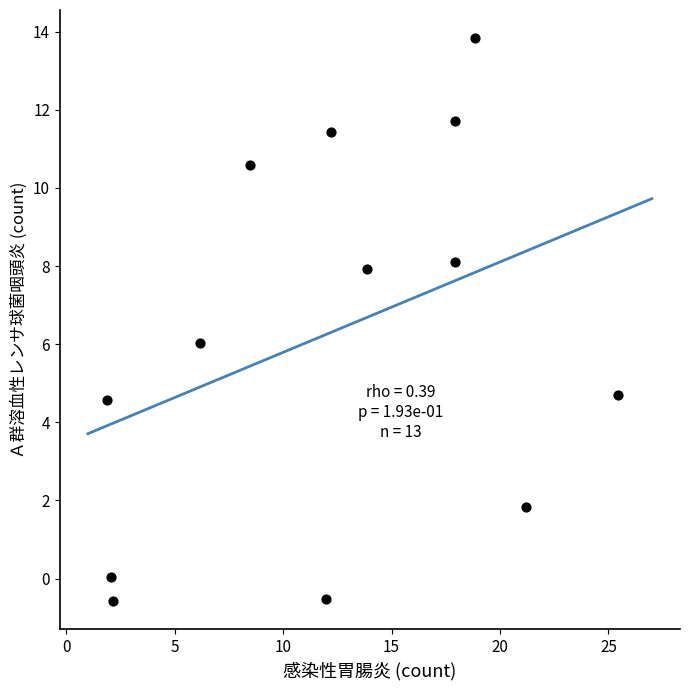

What is the range of Y values (max minus min)?

14.4